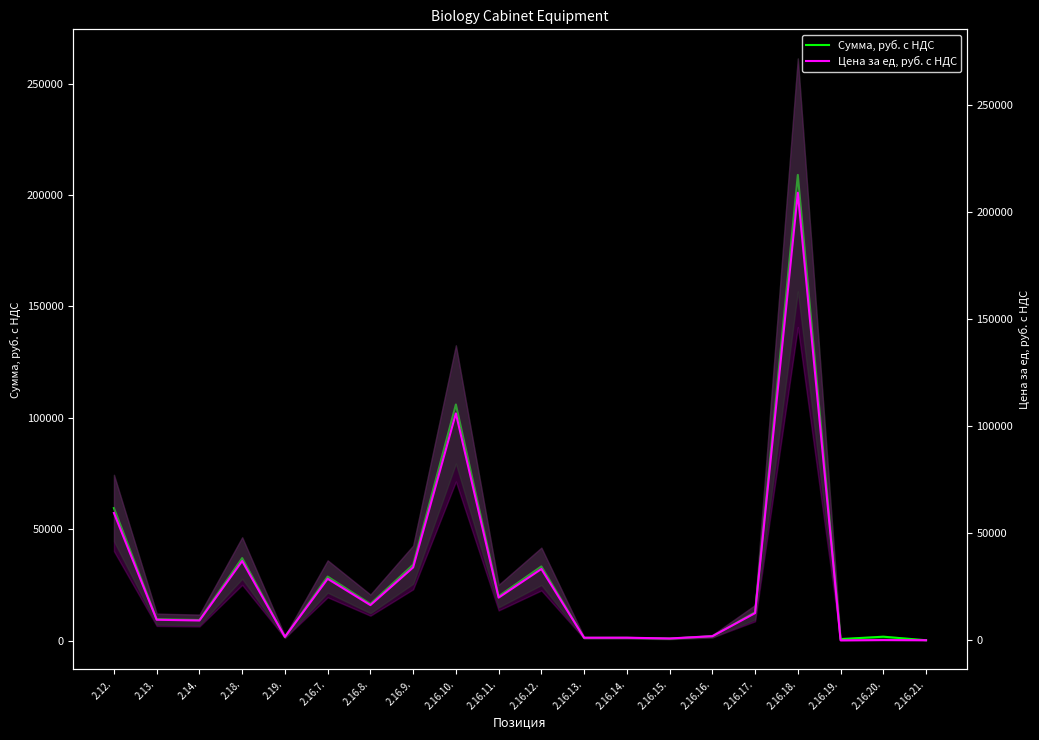

True or false: Цена за ед, руб. с НДС and Сумма, руб. с НДС intersect in this chart.

False